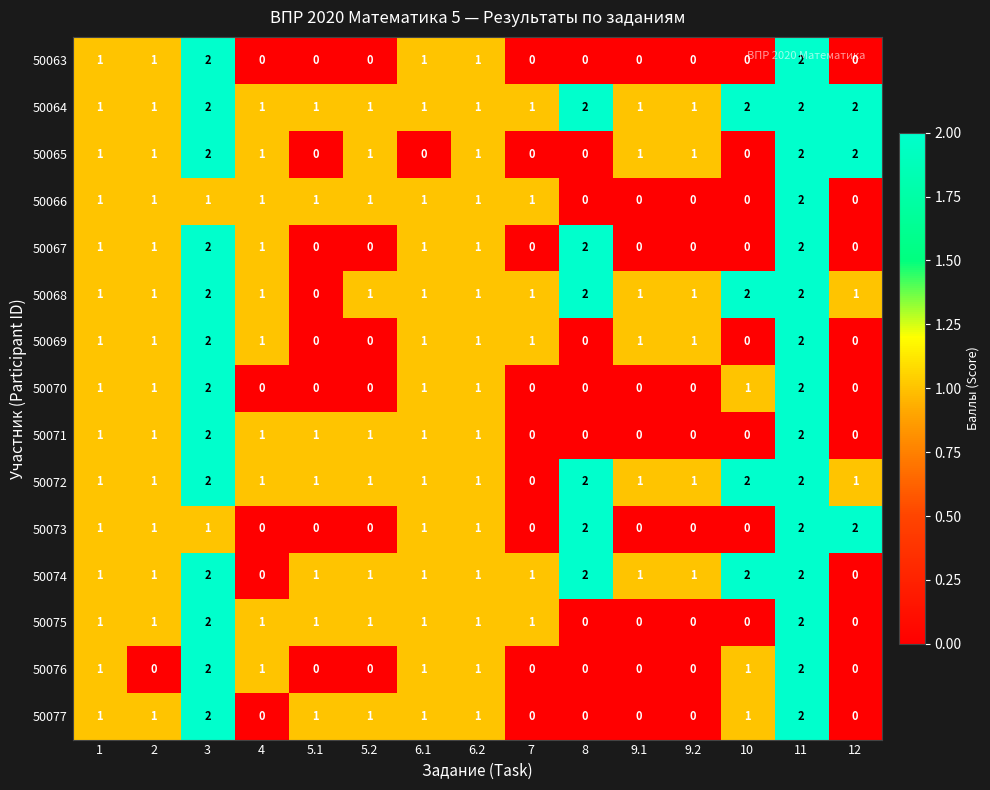

How many data points in 50075 are less than 1?

5